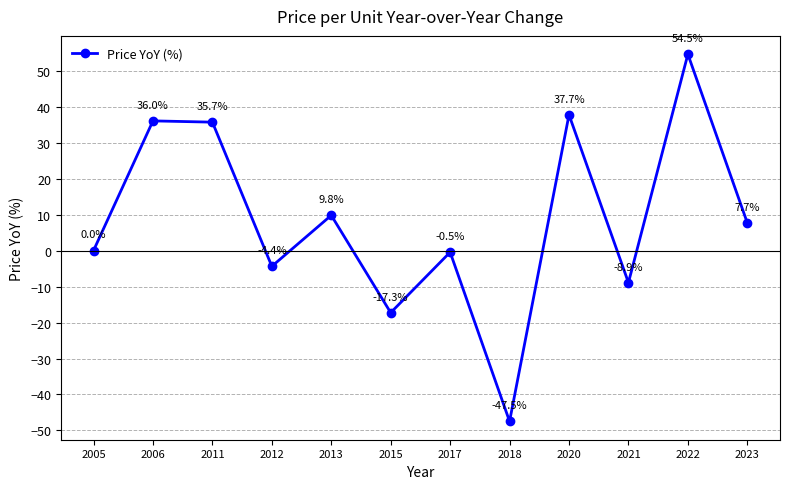

At which label does the data first exceed 7?

2006